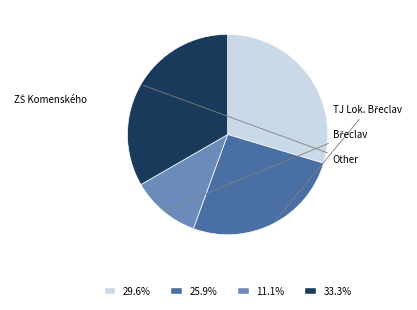

Is there a majority slice in this chart?

No